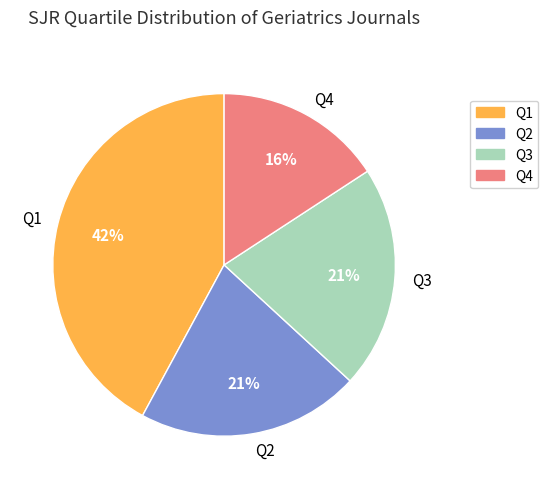

Which category has the smallest portion of the pie?

Q4